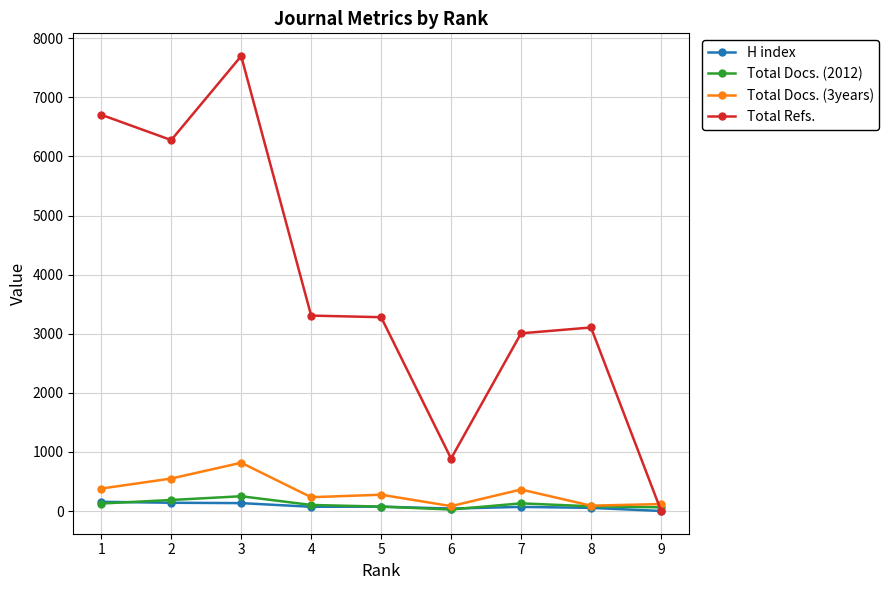

Is this an area chart (filled region under the line)?

No